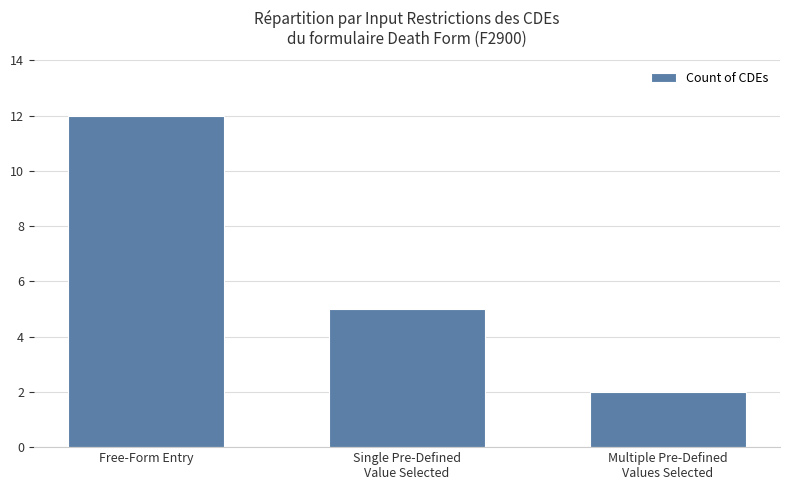

Reading right to left, list all the values displayed in this chart.

Multiple Pre-Defined
Values Selected=2	Single Pre-Defined
Value Selected=5	Free-Form Entry=12